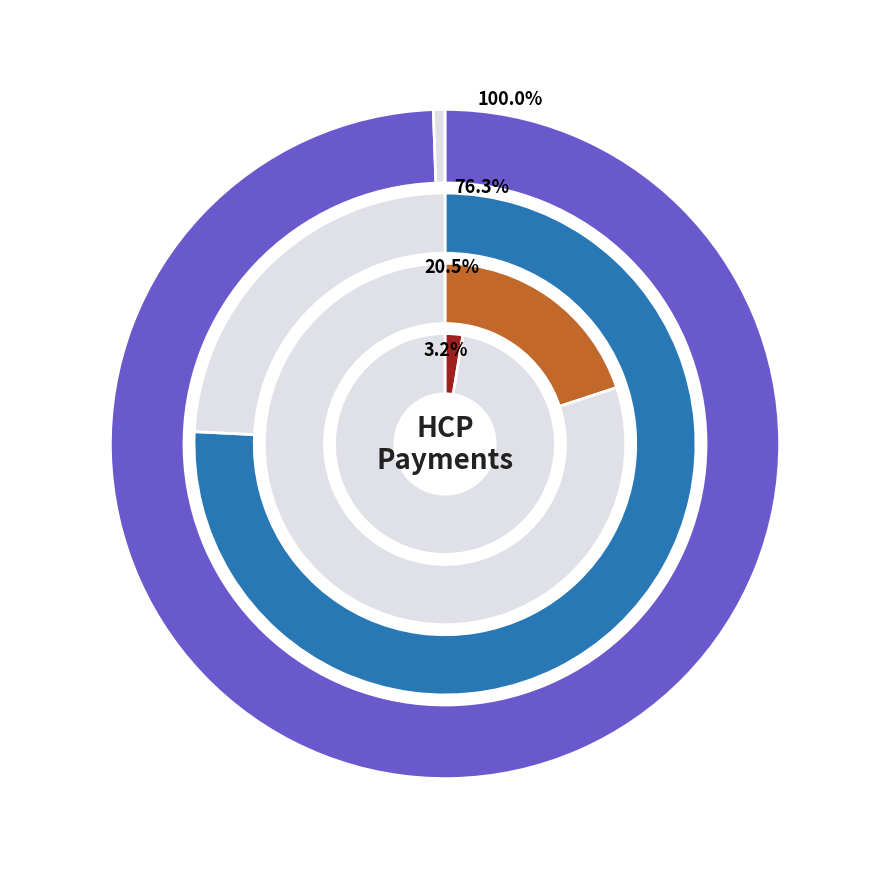

At Faisal Ahmed, list the series in order from smallest to largest.

Expenses, Registration Fees, Donations and Grants, Fees